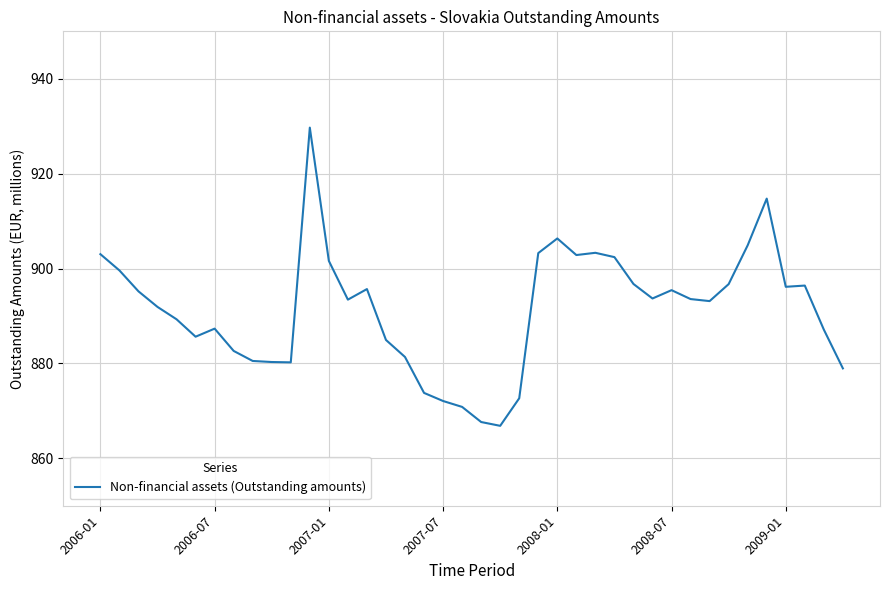

Does the chart display data point markers on the line(s)?

No